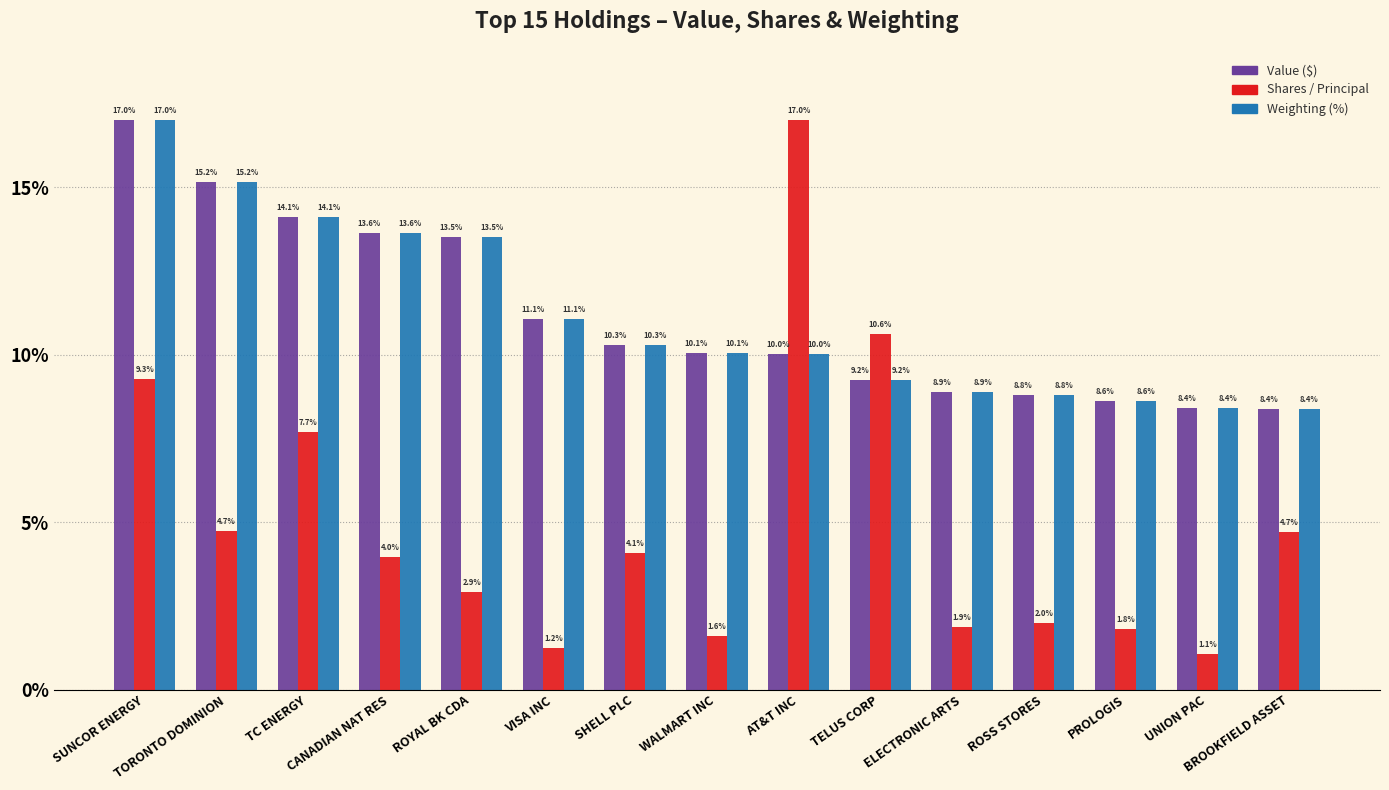

Which series changed the most between TELUS CORP and UNION PAC?

Shares / Principal